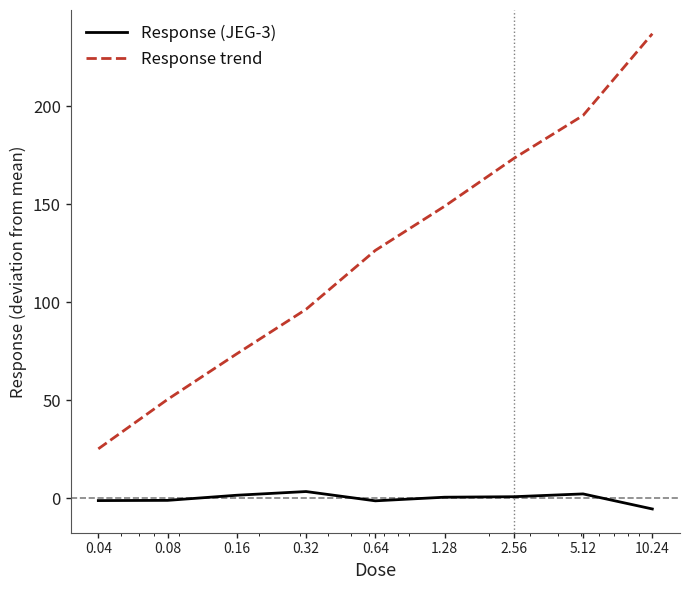

True or false: Response (JEG-3) and Response trend cross at least once.

False